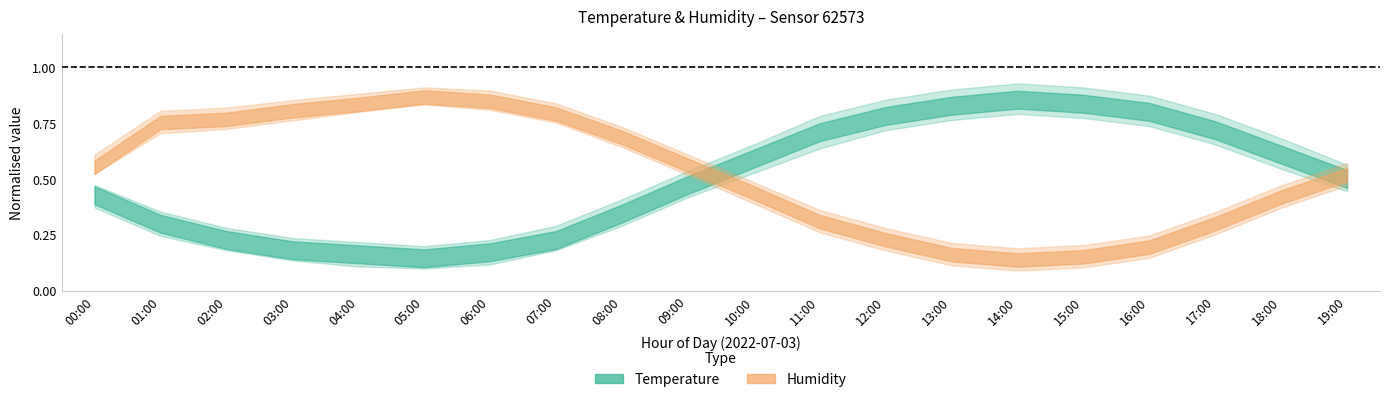

True or false: humidity has a value of 76.6 at 00:00.

True